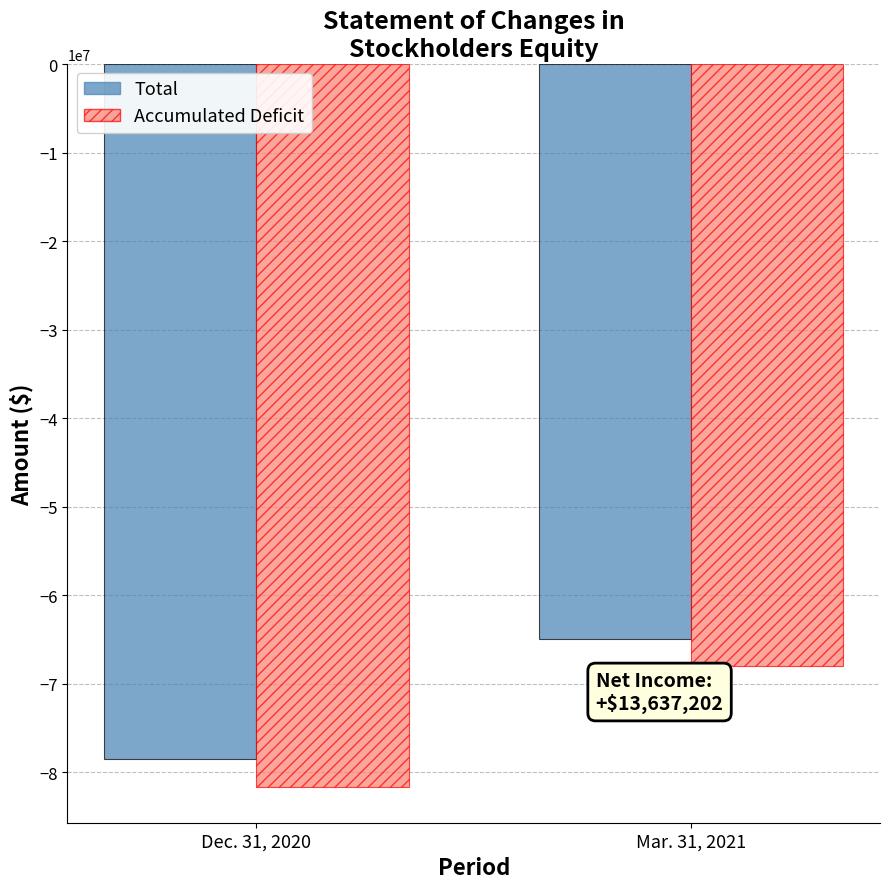

What is the average value of the Accumulated Deficit series?

-74816795